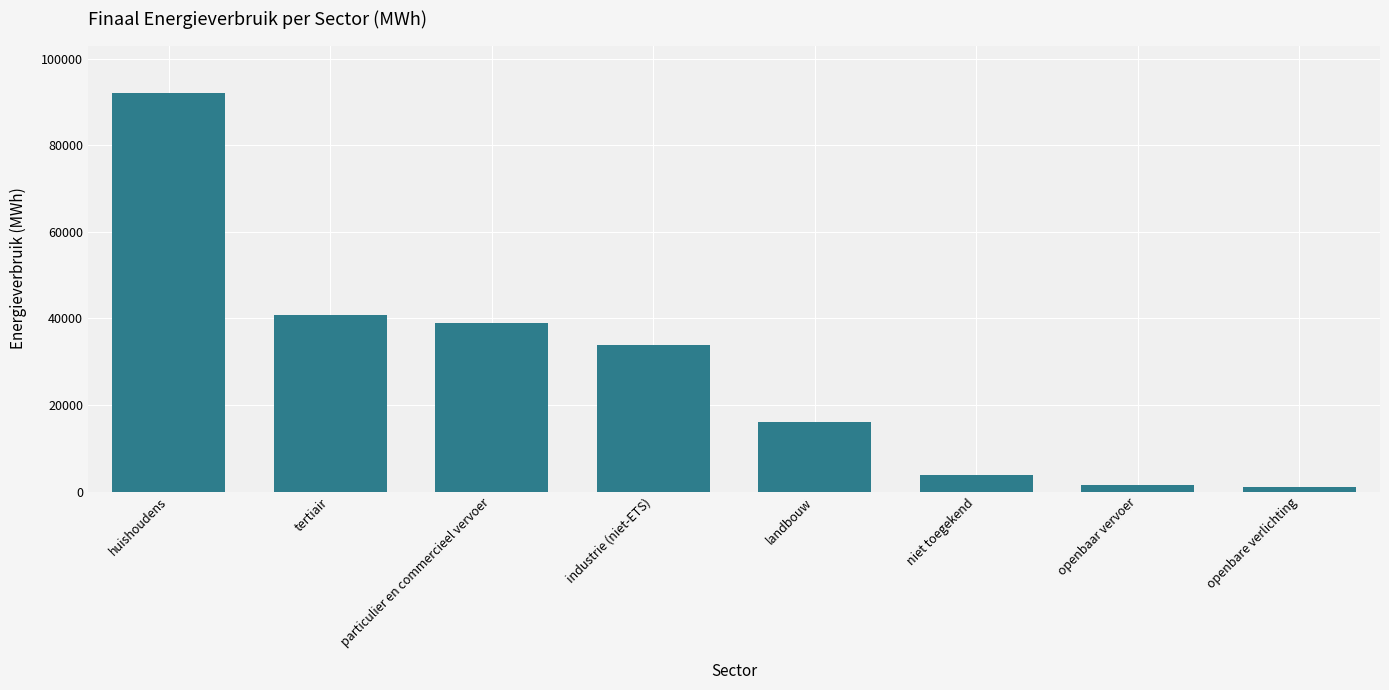

What is the value of the 5th bar from the left?

16124.6